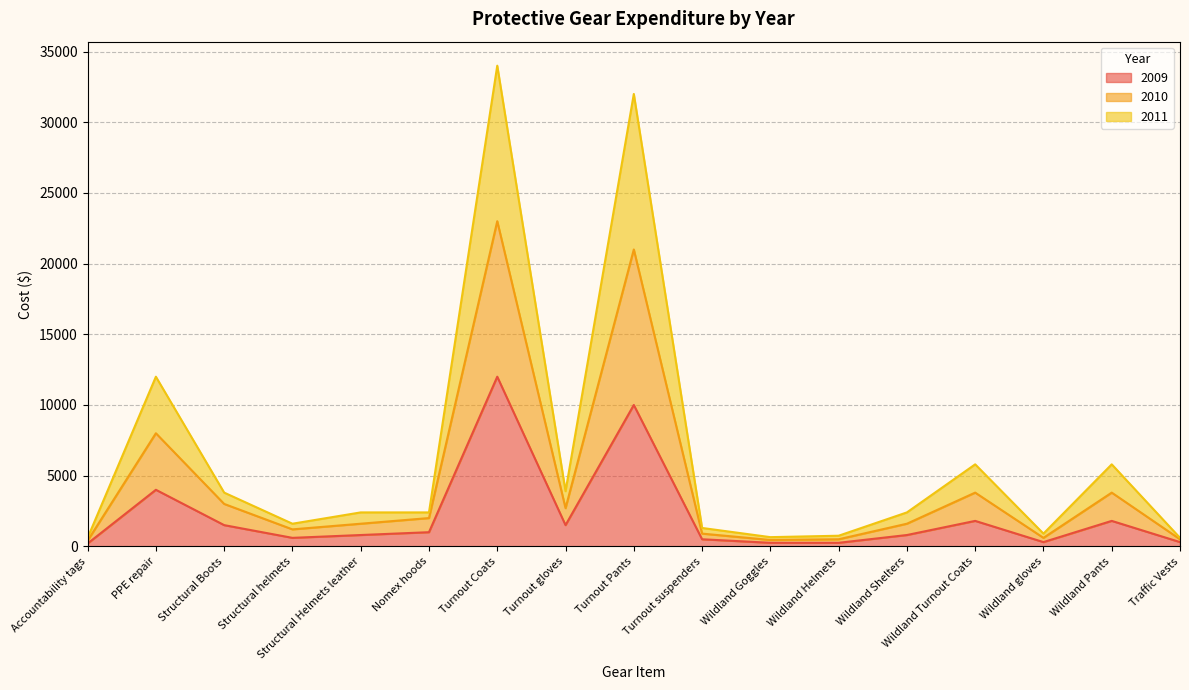

What is the total value across all series at Wildland Shelters?

2400